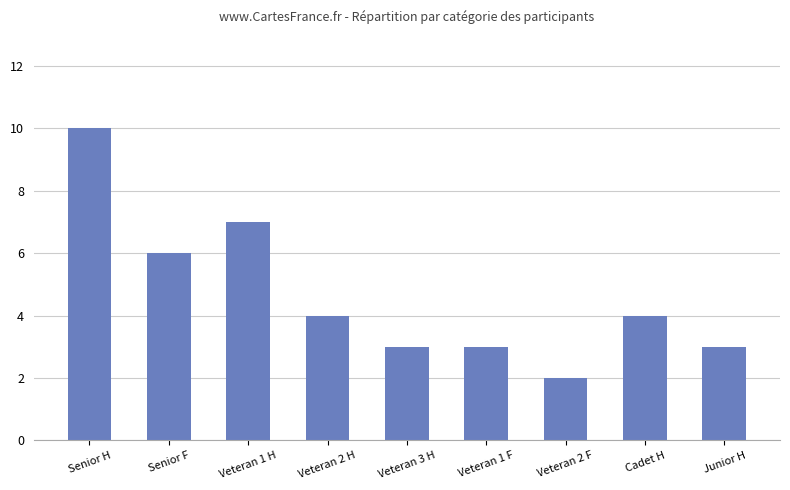

Reading right to left, transcribe all the data shown in this chart.

Junior H=3	Cadet H=4	Veteran 2 F=2	Veteran 1 F=3	Veteran 3 H=3	Veteran 2 H=4	Veteran 1 H=7	Senior F=6	Senior H=10